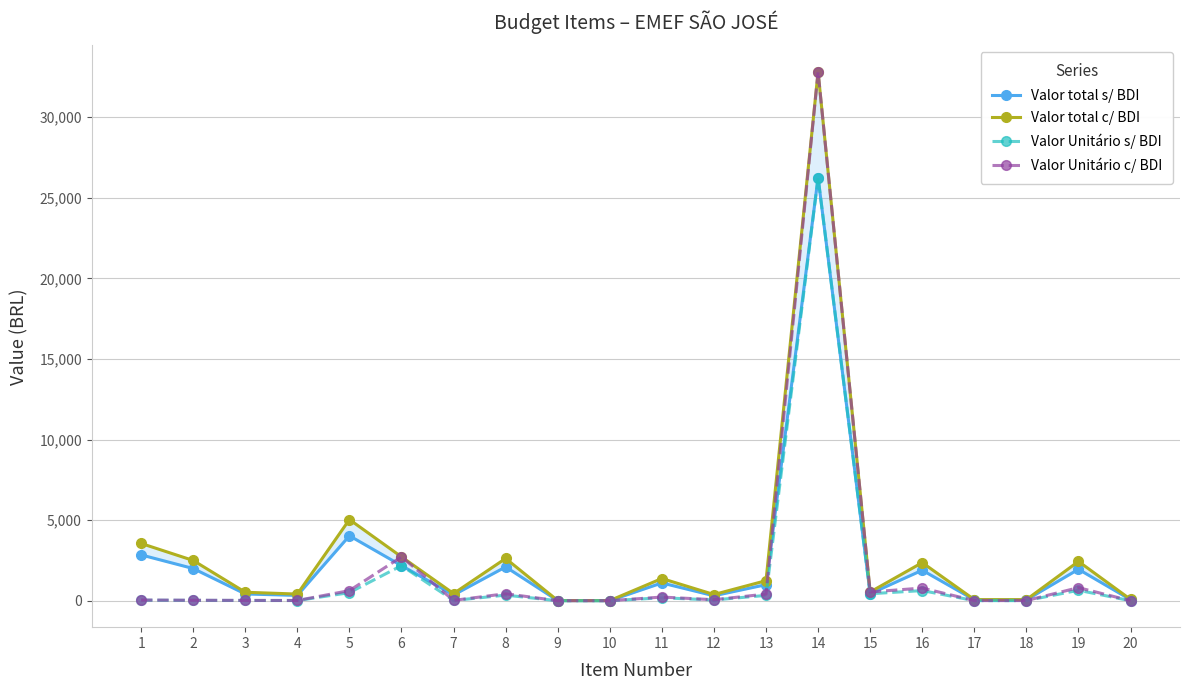

Where is the first local maximum for Valor Unitário s/ BDI?

6